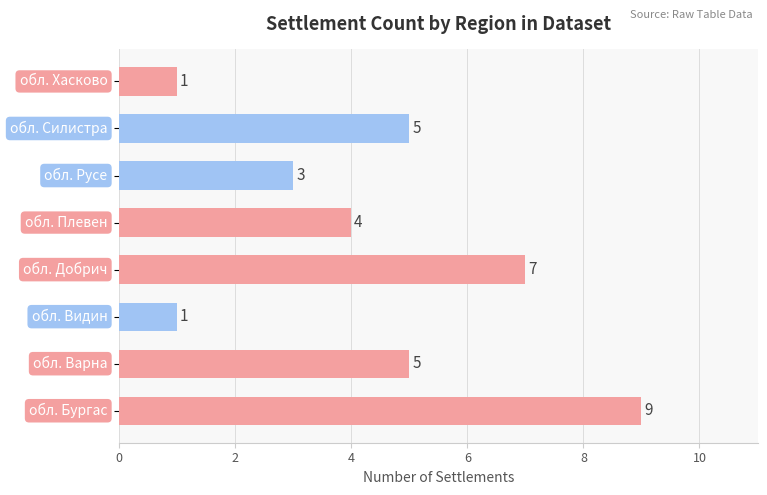

How many values are between 3 and 7?

5